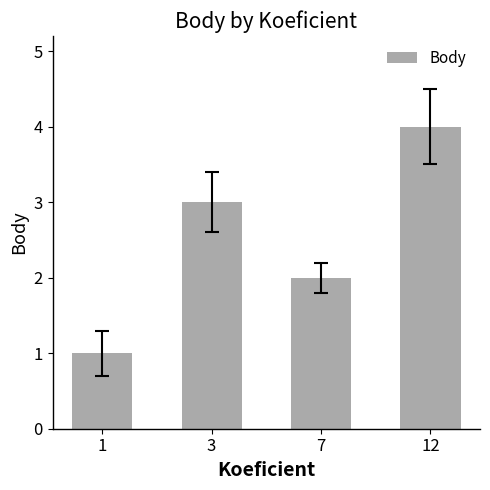

The value at 3 is 5. True or false?

False